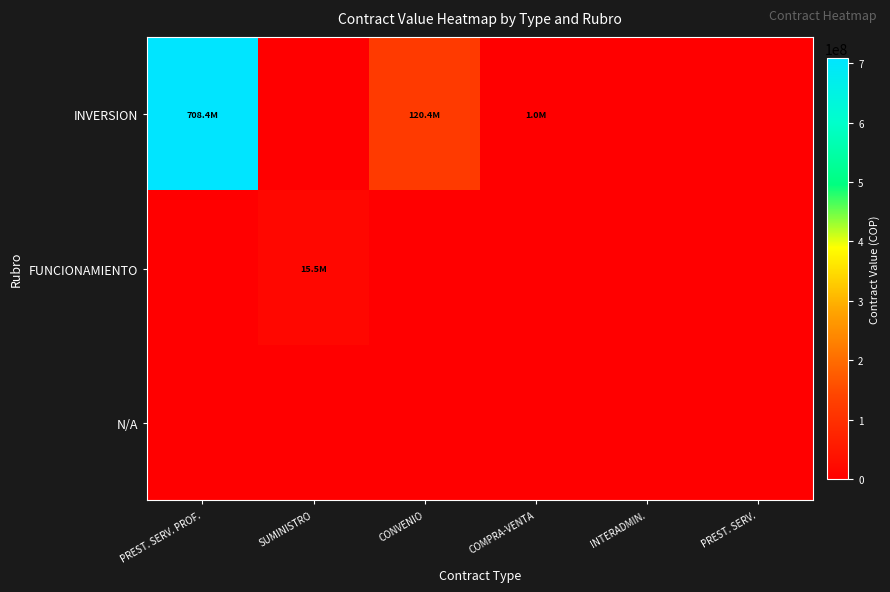

Reading left to right, transcribe all the data shown in this chart.

INVERSION: PREST. SERV. PROF.=708395762	SUMINISTRO=0	CONVENIO=120383673	COMPRA-VENTA=999600	INTERADMIN.=0	PREST. SERV.=0
FUNCIONAMIENTO: PREST. SERV. PROF.=0	SUMINISTRO=15457675	CONVENIO=0	COMPRA-VENTA=0	INTERADMIN.=0	PREST. SERV.=0
N/A: PREST. SERV. PROF.=0	SUMINISTRO=0	CONVENIO=0	COMPRA-VENTA=0	INTERADMIN.=0	PREST. SERV.=0